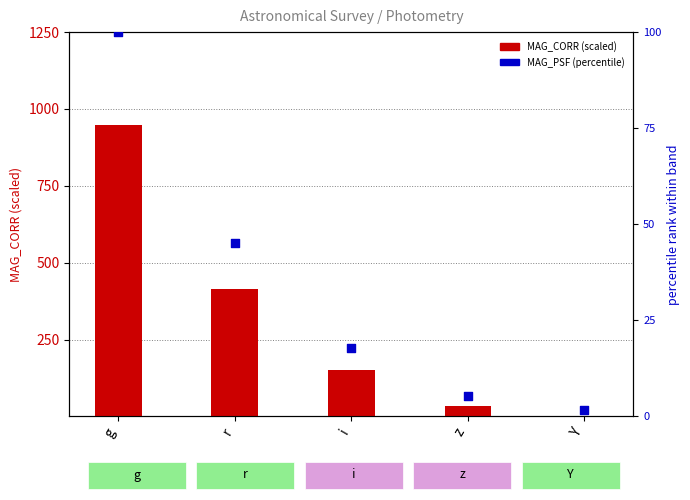

Which series contains the lowest Y value?

MAG_CORR (scaled)